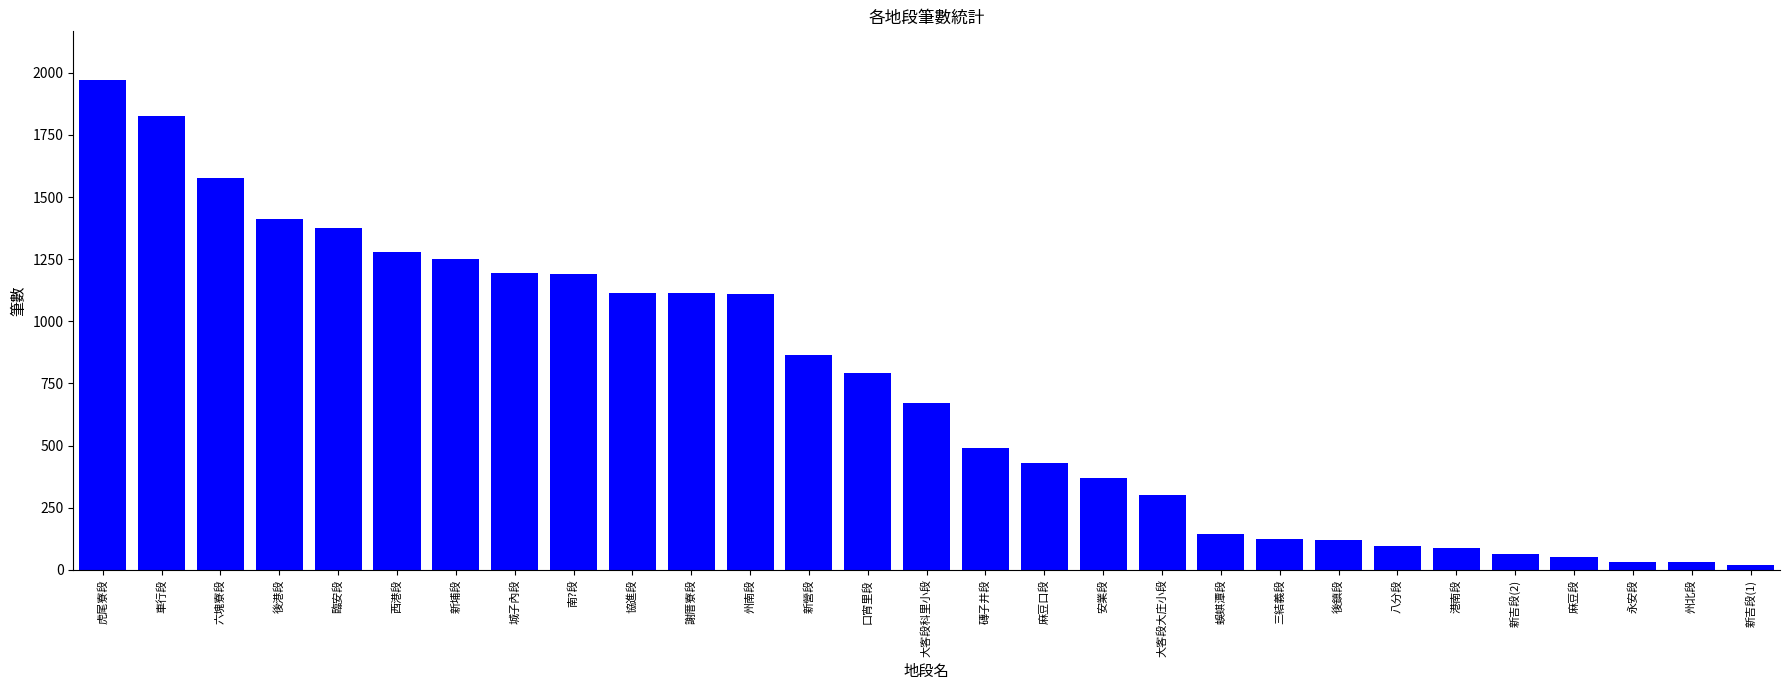

What is the difference between the second highest and minimum values?

1808